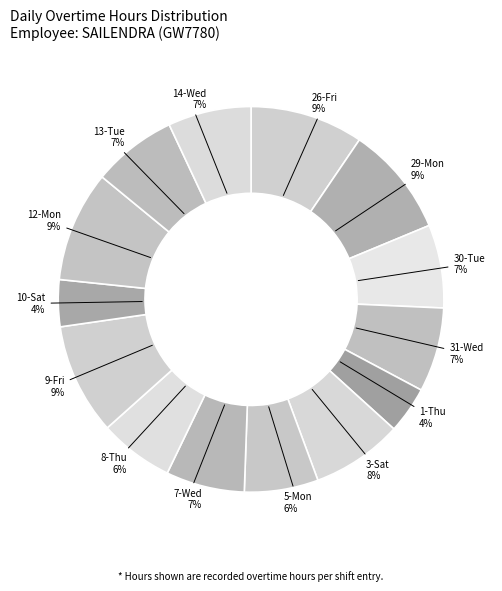

To the nearest percent, what portion does 3-Sat represent?

8%